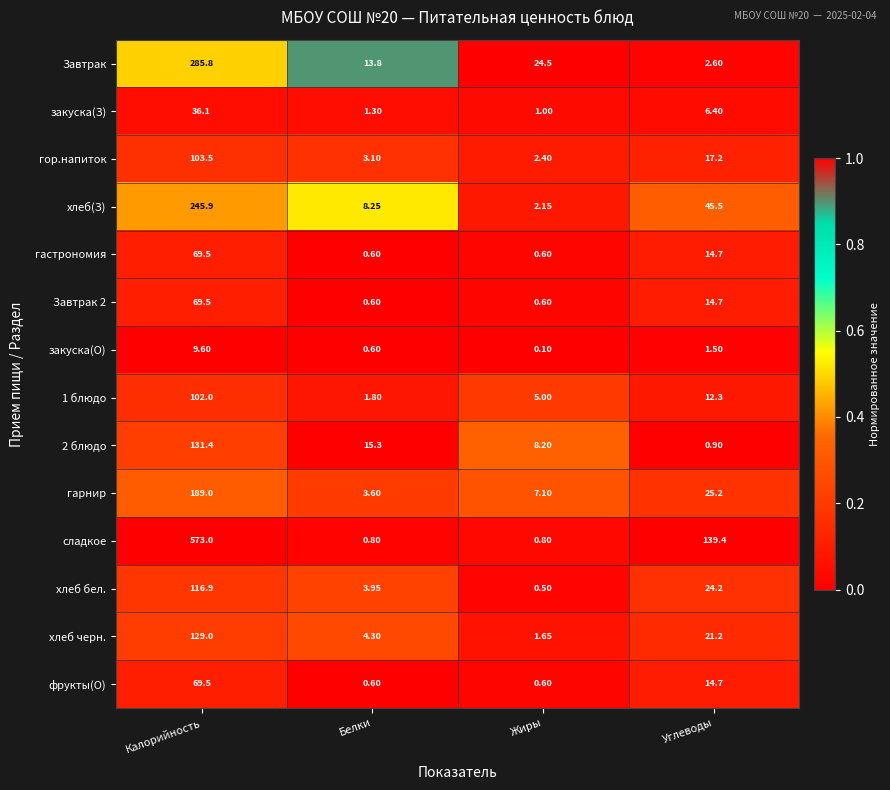

What is the total value across all series at Жиры?

55.2